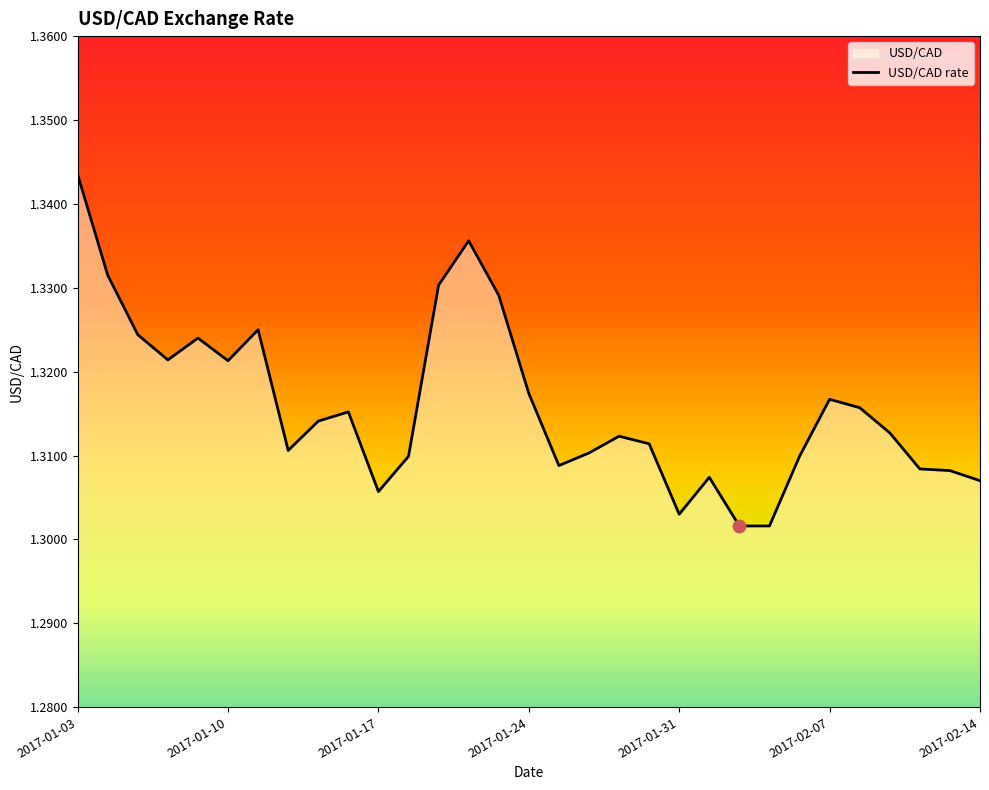

At which category does the chart reach its peak across all series?

2017-01-03